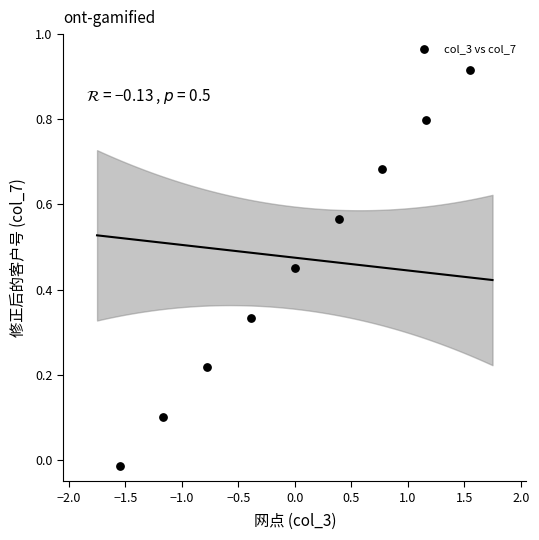

What is the range of X values (max minus min)?

3.1